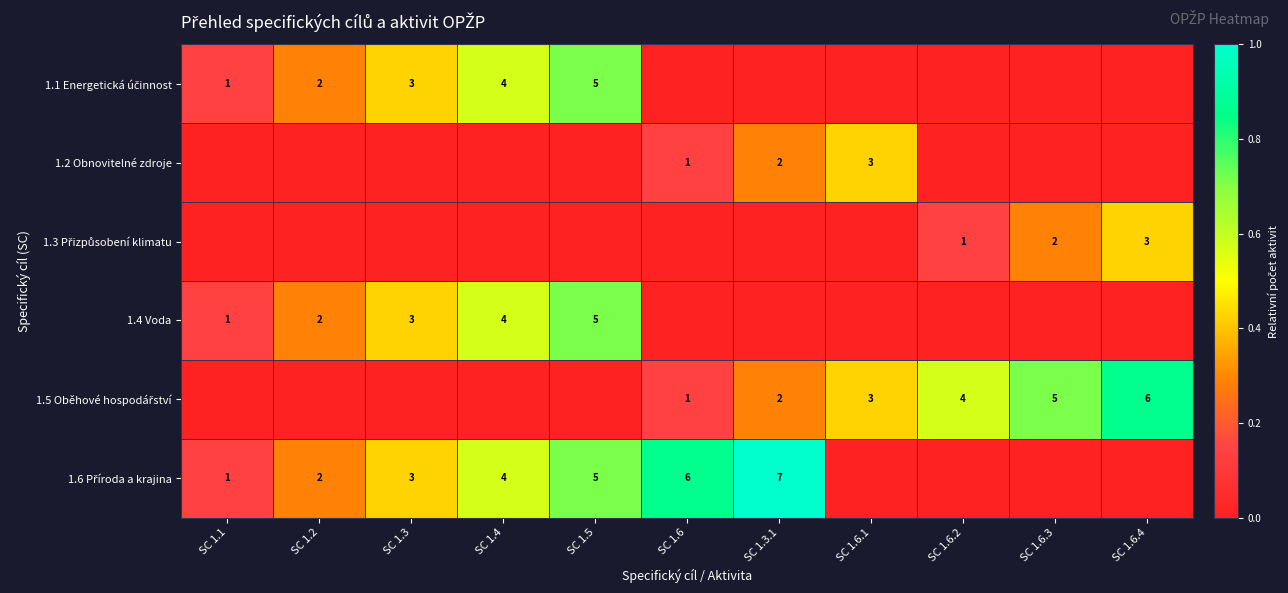

What is the average value of the 1.2 Obnovitelné zdroje series?

0.1